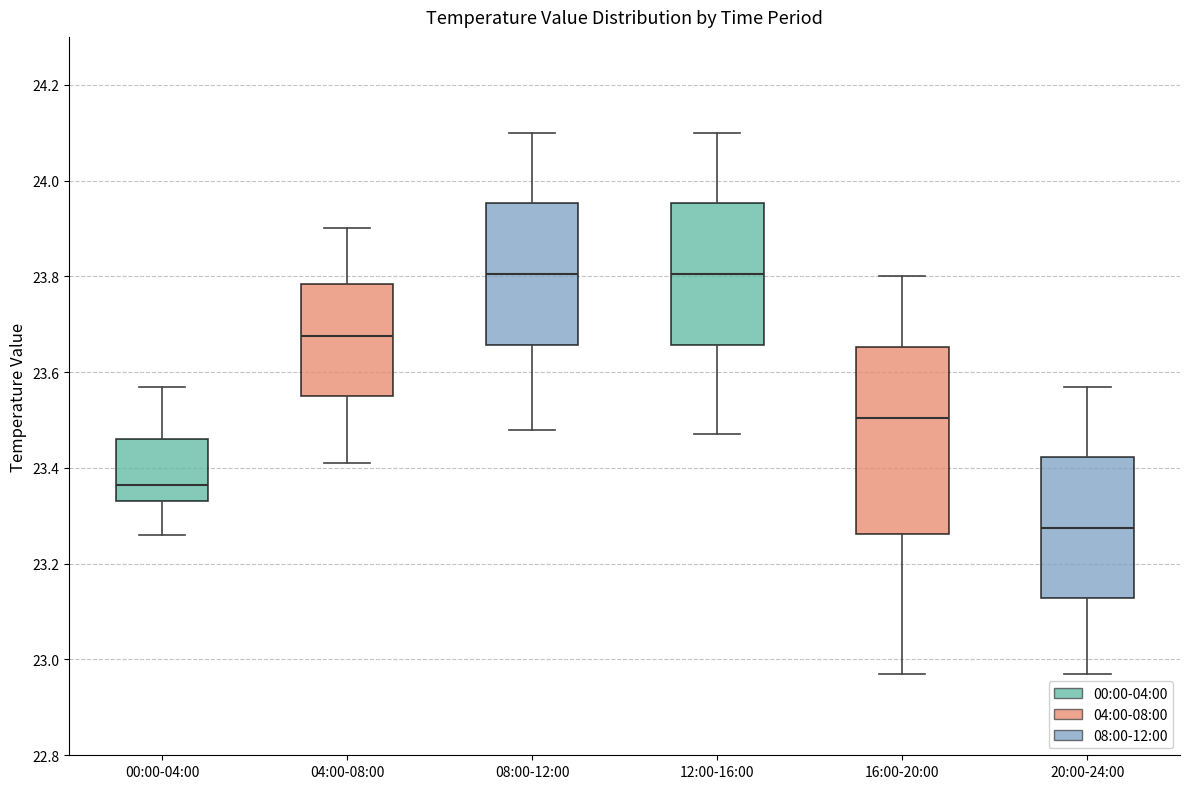

Which box is the tallest, from its lower edge to its upper edge?

16:00-20:00